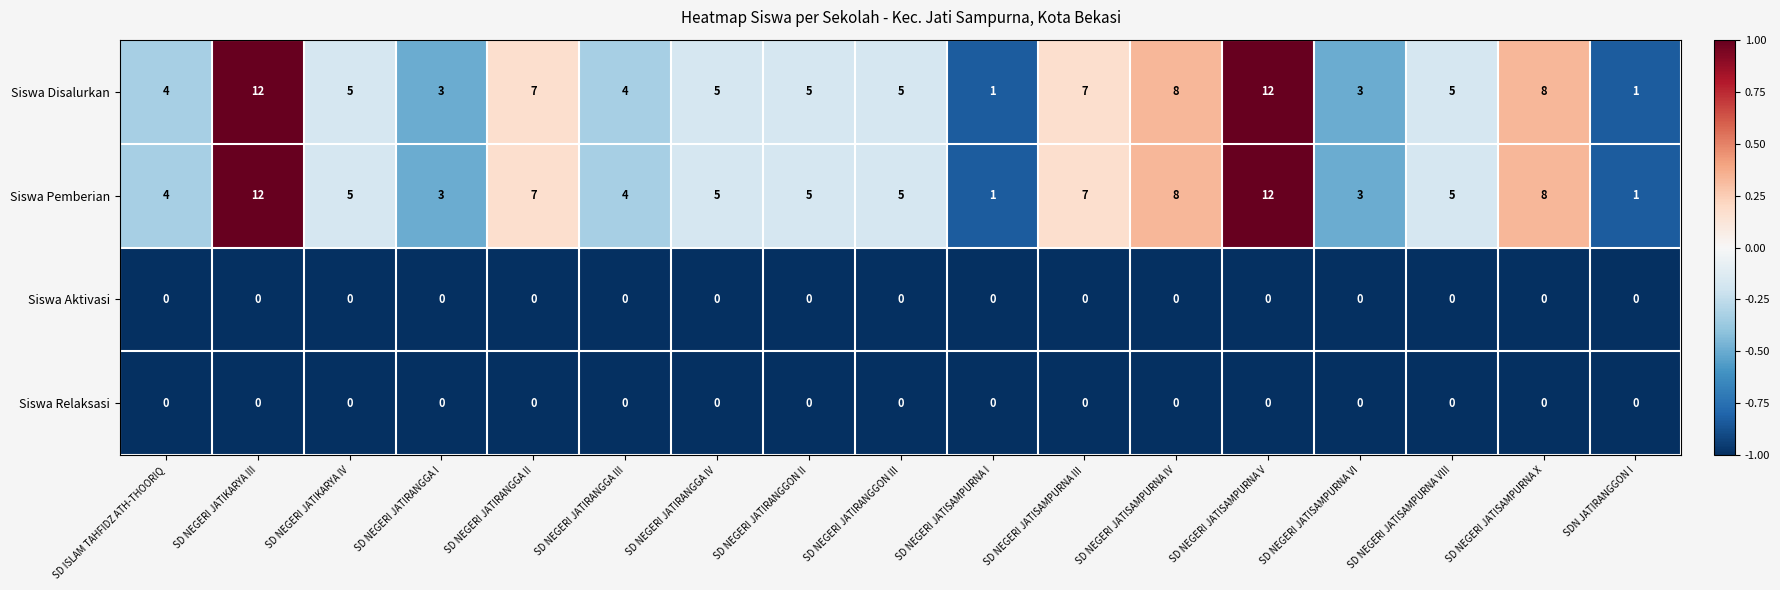

The value of Siswa Pemberian at SD NEGERI JATISAMPURNA III is 7. True or false?

True